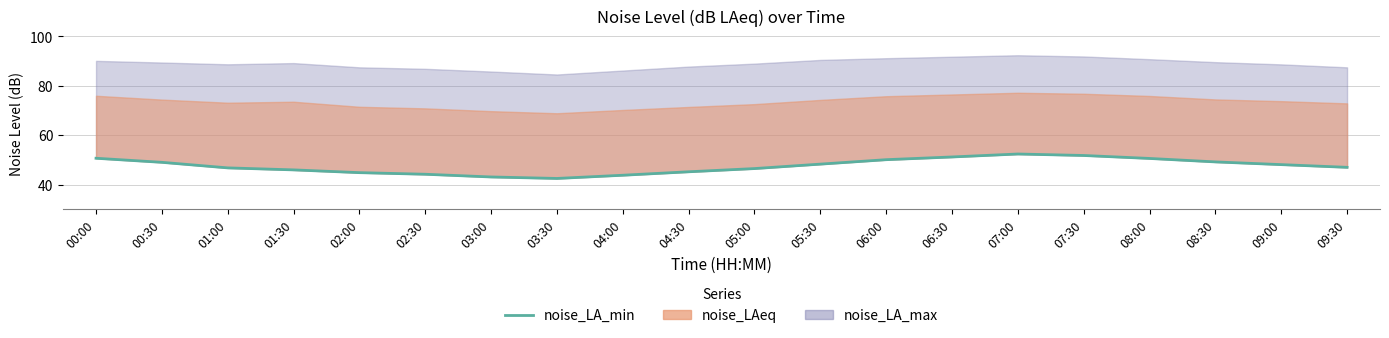

What is the approximate value at 01:00?

46.8